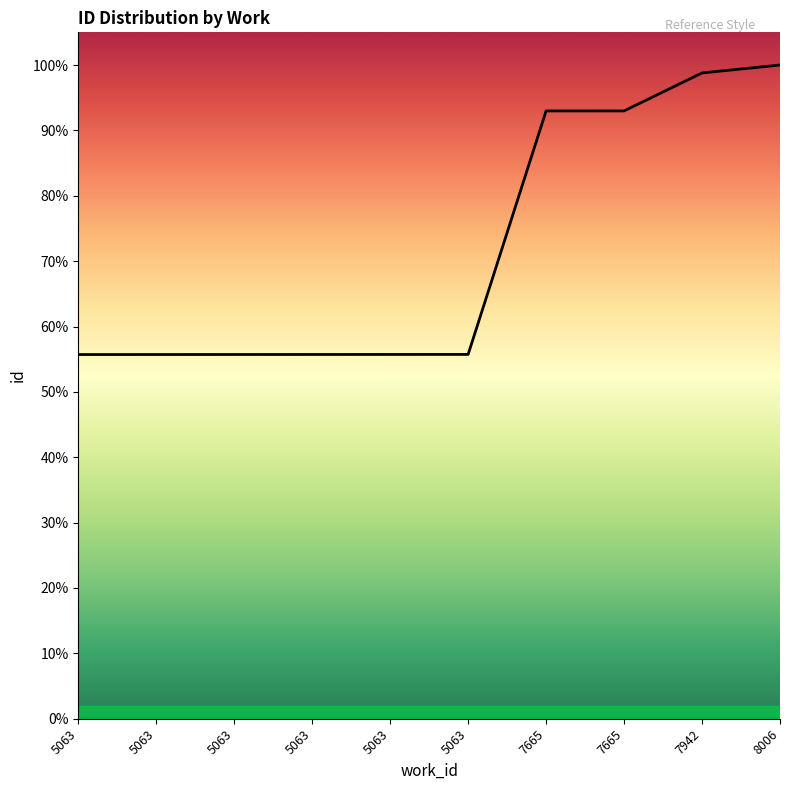

Approximately how many times larger is the value at 5063 compared to 7665?

0.6